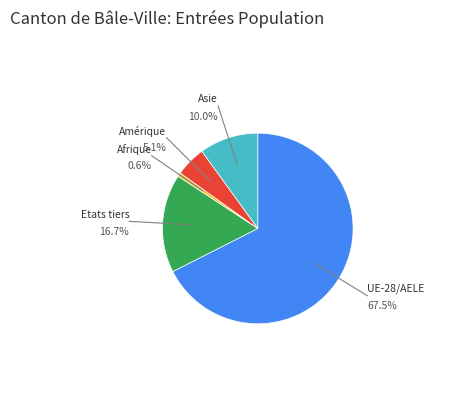

True or false: Etats tiers accounts for 25% of the total.

False